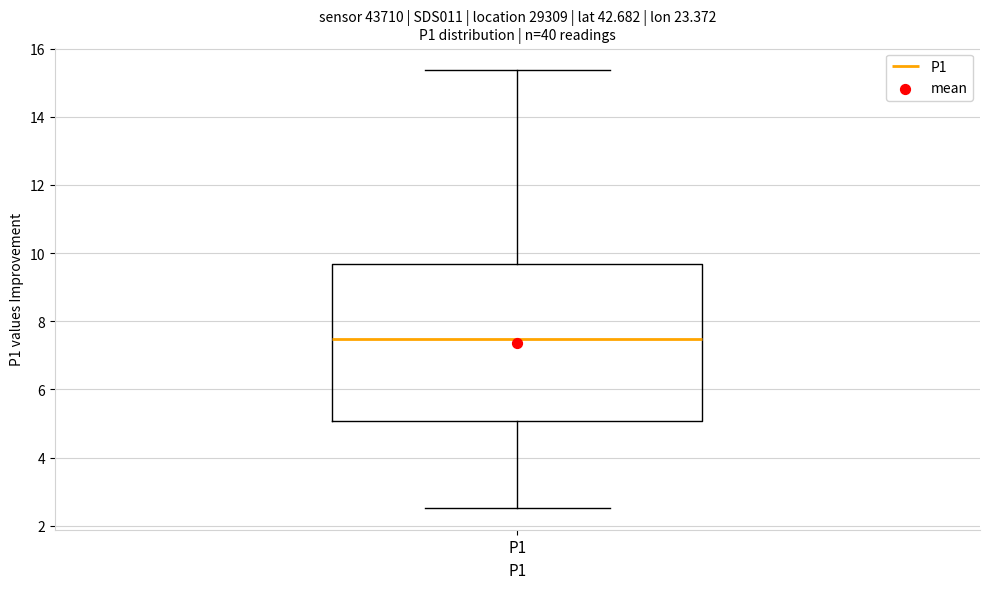

Where does the upper whisker of the box for P1 end on the y-axis? The values are not printed on the chart, so give them approximately, as read against the axis.

15.4